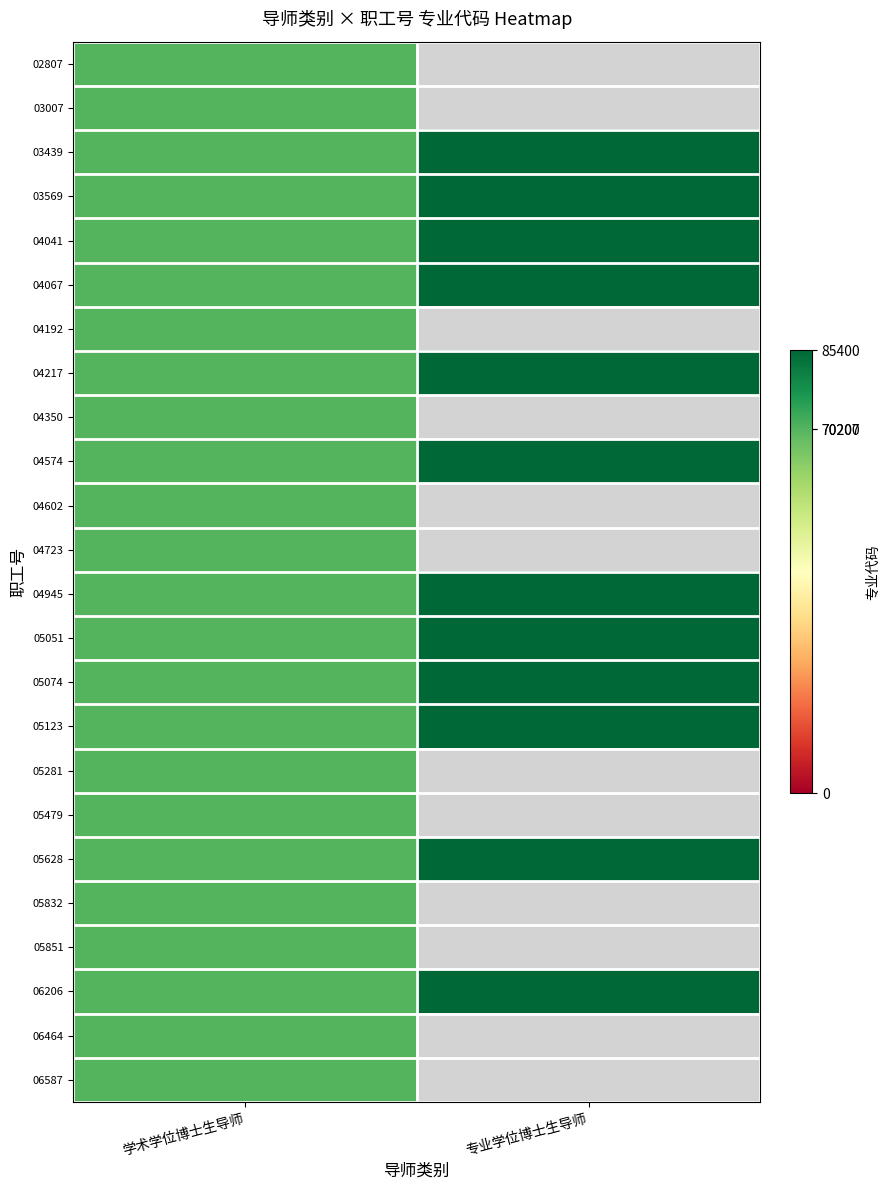

Count the number of data series in this chart.

24